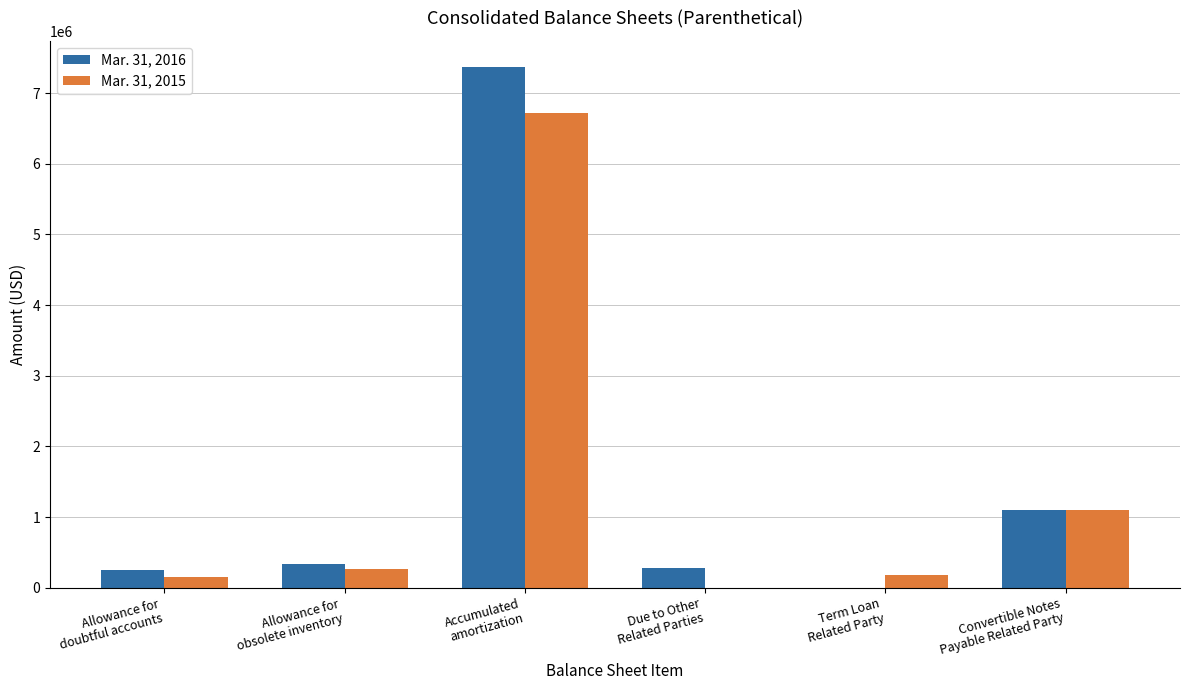

What is the sum of all Mar. 31, 2015 values?

8414828